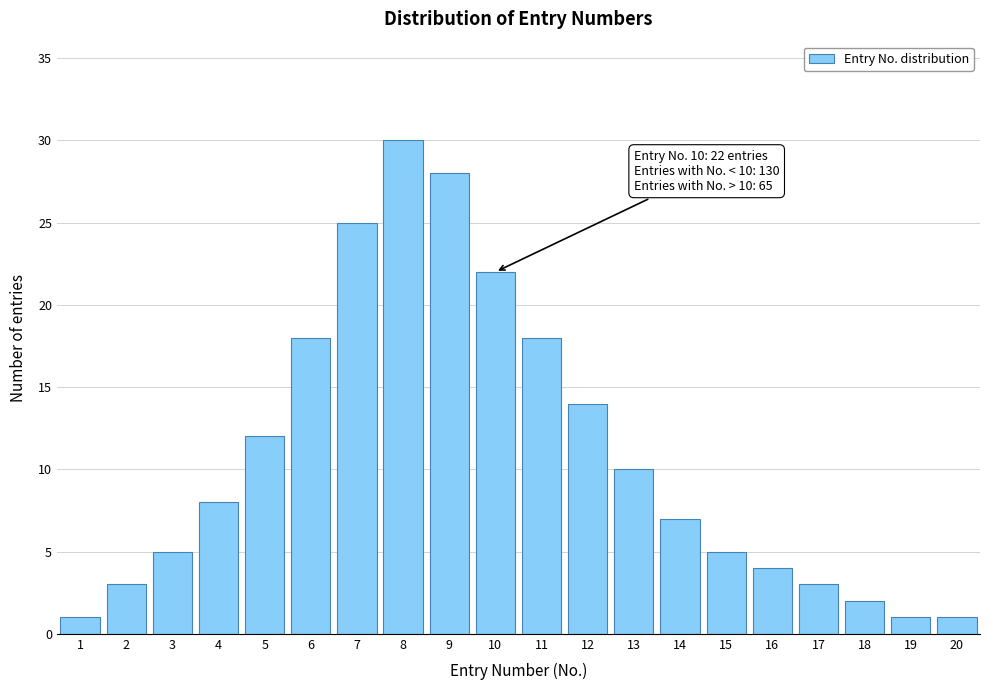

Reading right to left, list all the values displayed in this chart.

1	1	2	3	4	5	7	10	14	18	22	28	30	25	18	12	8	5	3	1